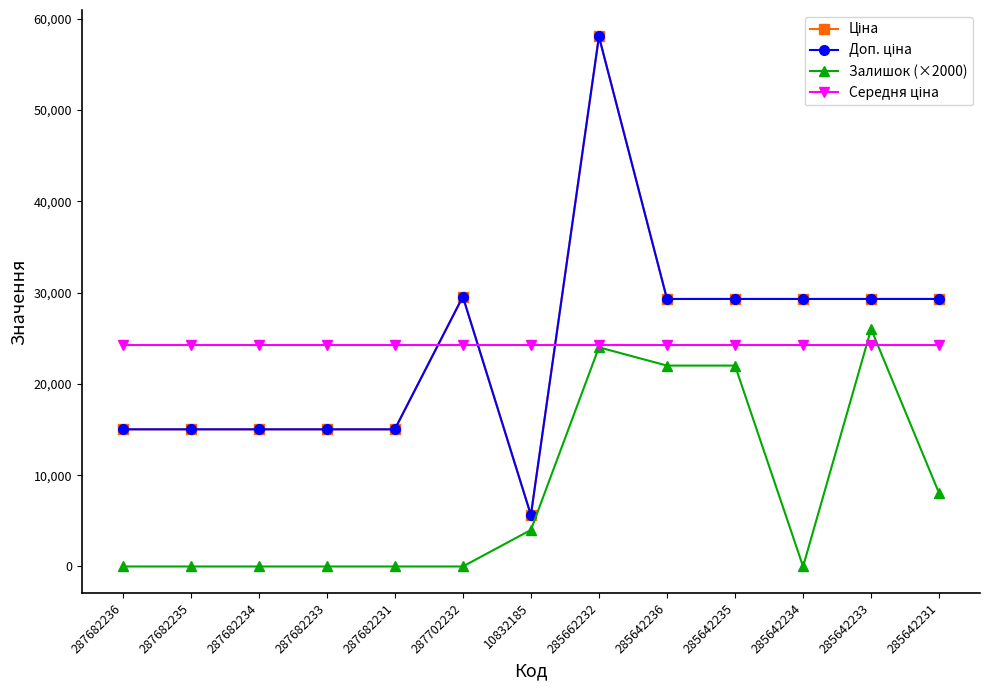

What is the difference between the Доп. ціна values at 285642236 and 287682233?

14275.7